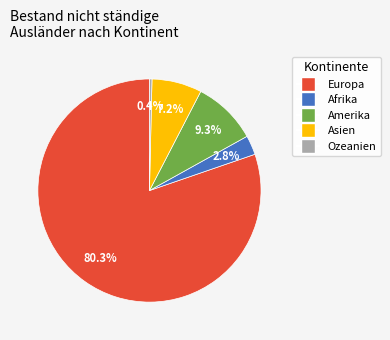

Is the sum of Amerika and Asien greater than half?

No